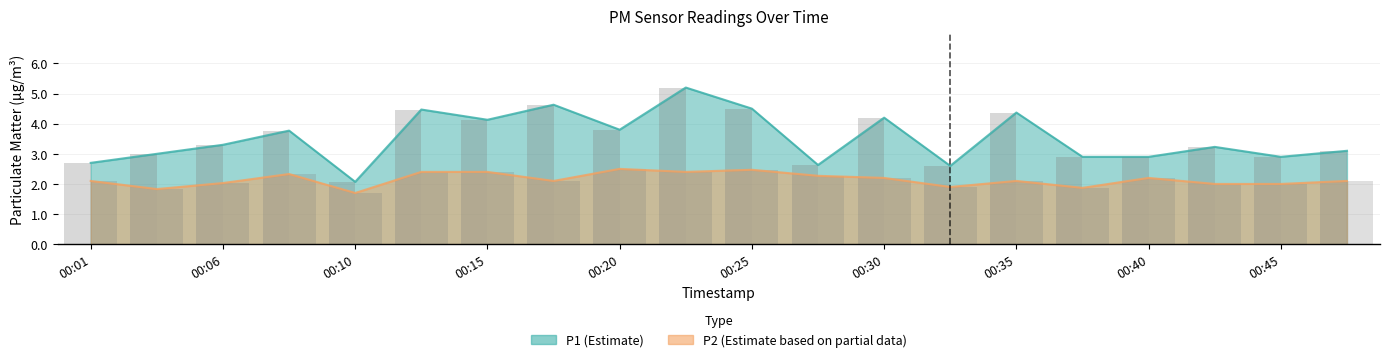

The value of P2 at 00:06 is 1.4. True or false?

False